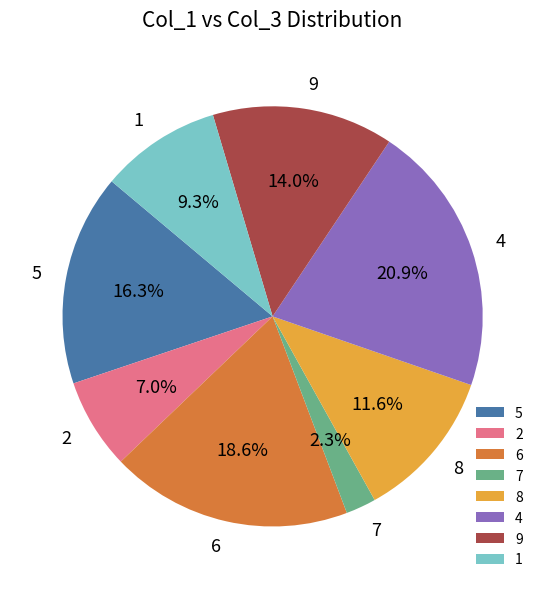

True or false: 5 accounts for 5% of the total.

False